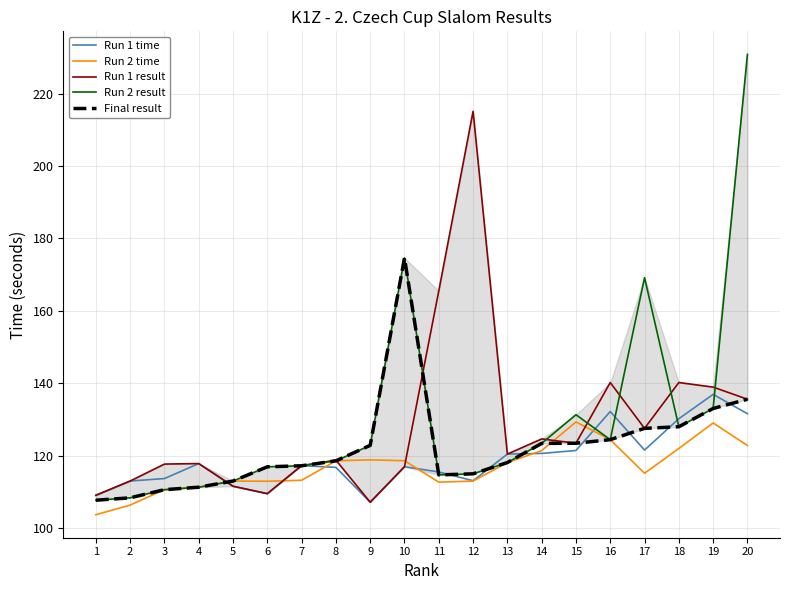

Which has a higher value, 10 or 16?

16